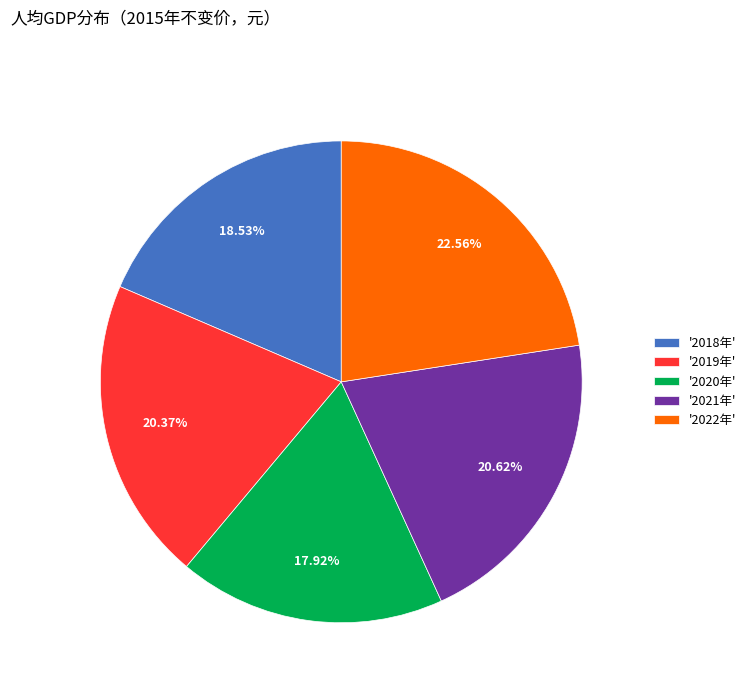

To the nearest percent, what is the average slice percentage?

20%